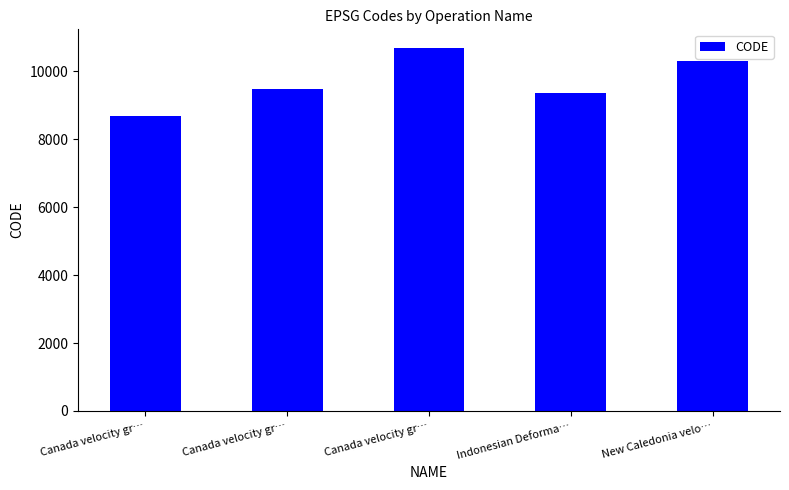

How many data points does each series have?

5